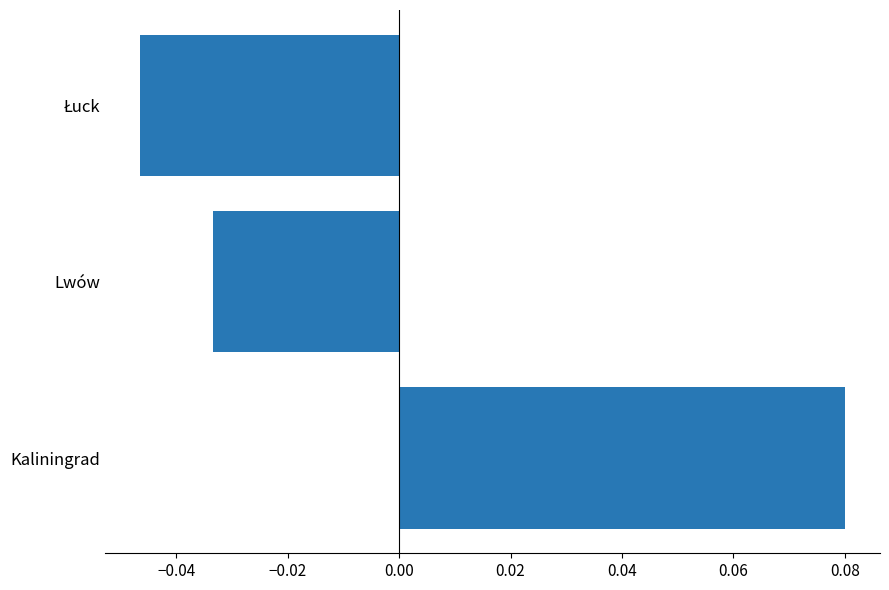

How many positive values are there?

1